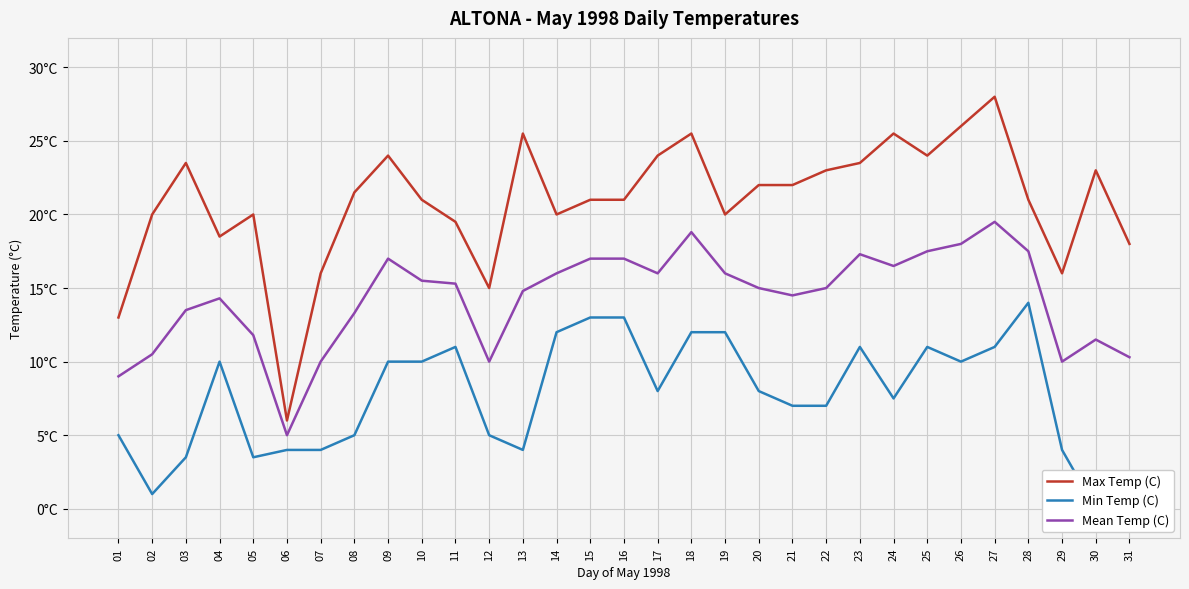

How many lines are shown in the chart?

3